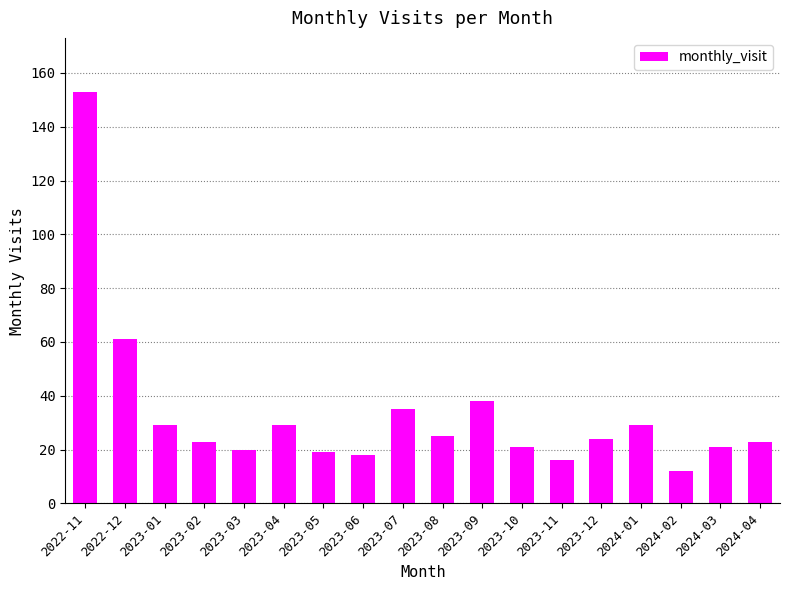

At which label is the value closest to 82?

2022-12